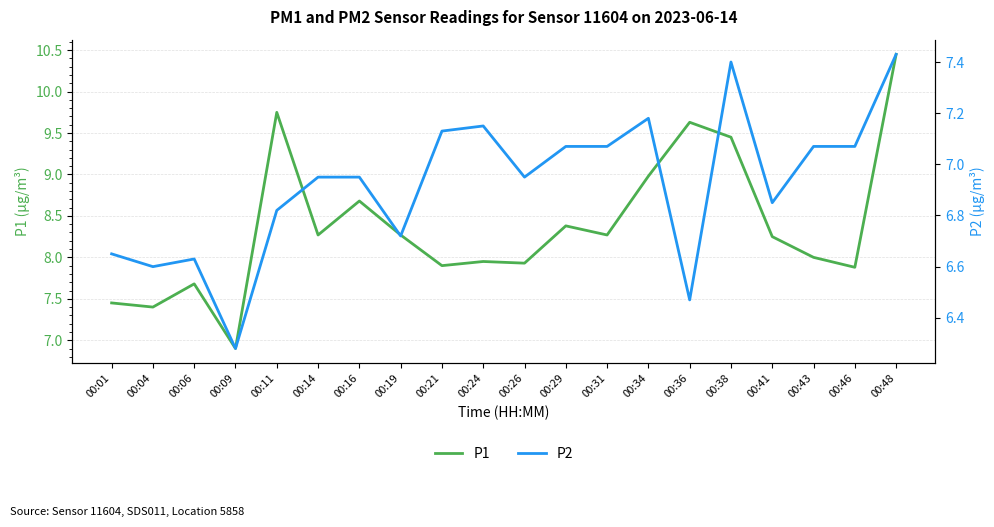

Reading left to right, transcribe all the data shown in this chart.

P1: 7.5	7.4	7.7	6.9	9.8	8.3	8.7	8.3	7.9	8.0	7.9	8.4	8.3	9.0	9.6	9.4	8.2	8.0	7.9	10.4
P2: 6.7	6.6	6.6	6.3	6.8	7.0	7.0	6.7	7.1	7.2	7.0	7.1	7.1	7.2	6.5	7.4	6.8	7.1	7.1	7.4